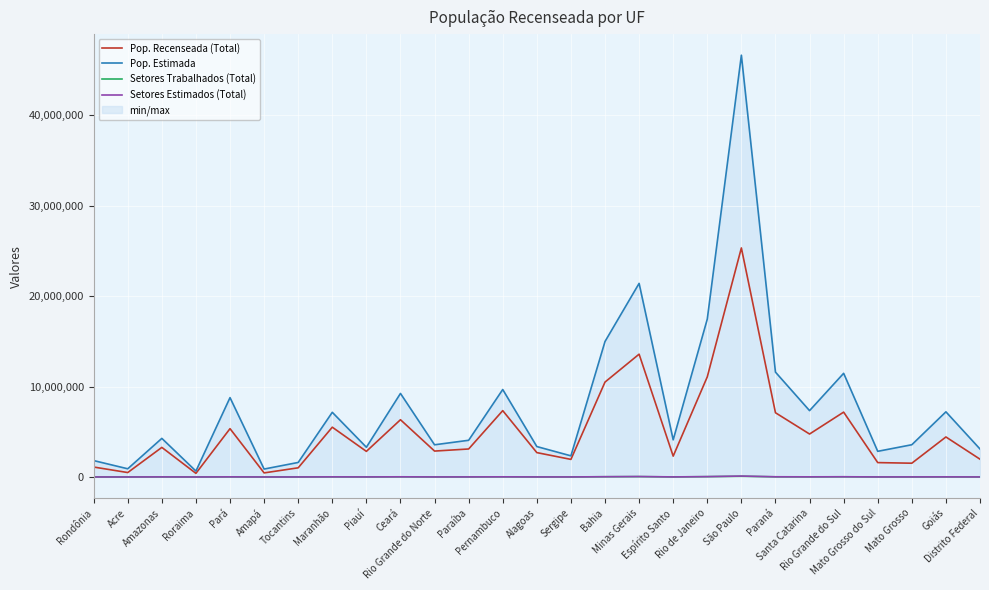

List the series in order of their peak value, highest first.

Pop. Estimada, Pop. Recenseada (Total), Setores Estimados (Total), Setores Trabalhados (Total)